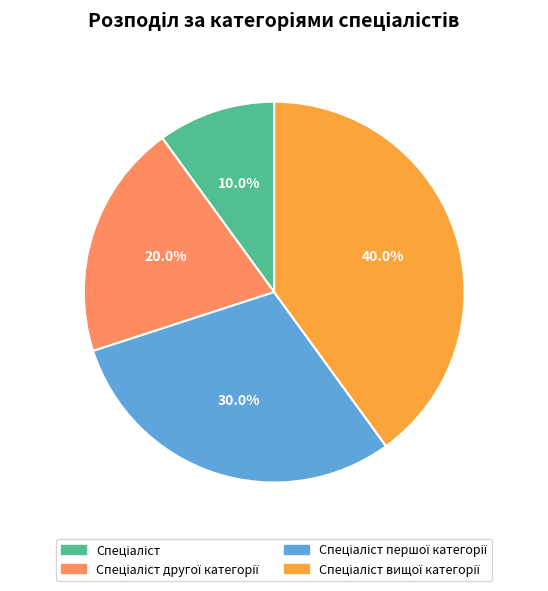

Is there a majority slice in this chart?

No